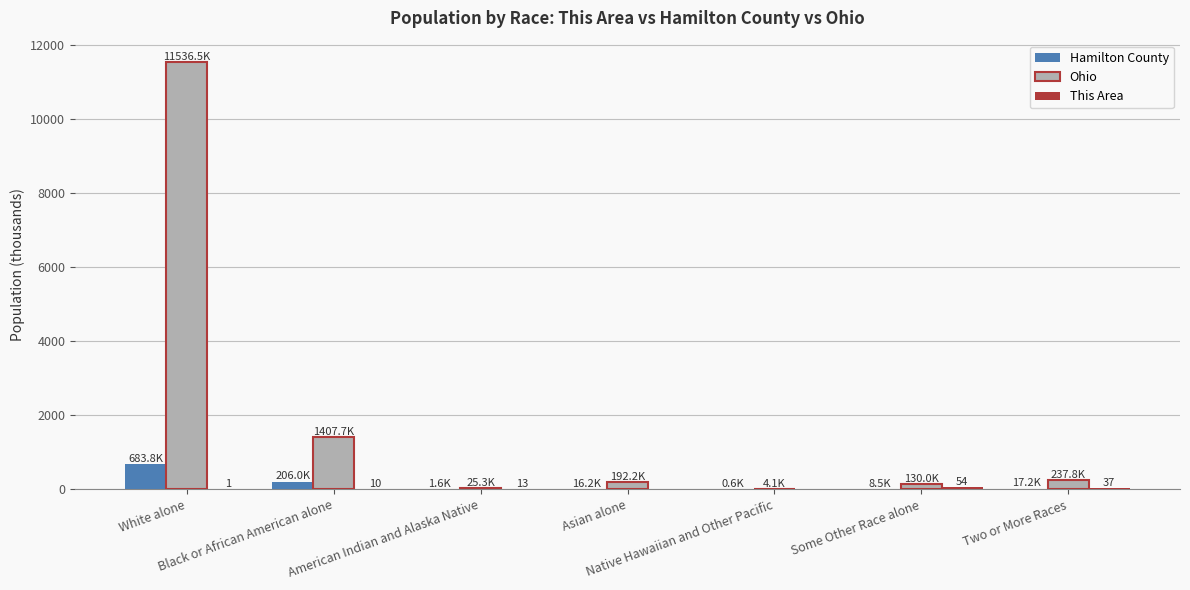

How many distinct data groups are displayed?

3